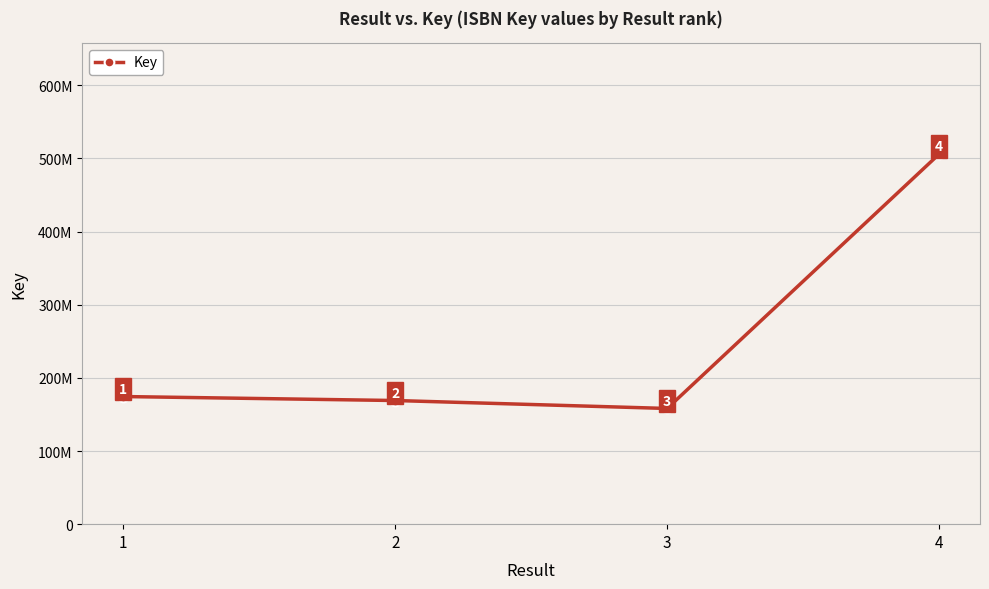

Where does the data first go above 174497524?

4